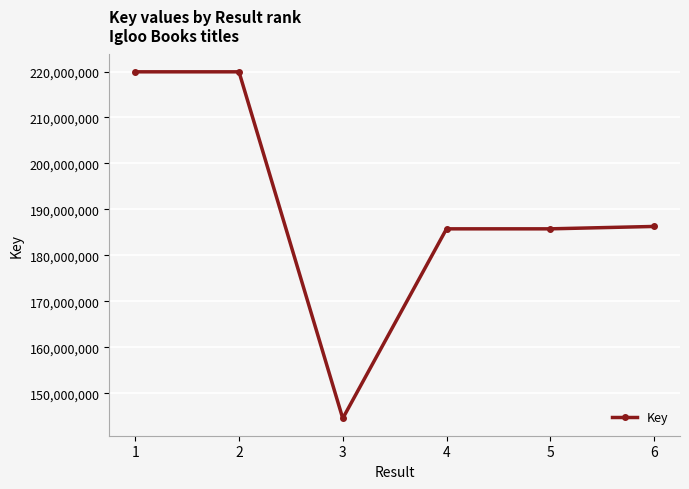

Count the number of data series in this chart.

1